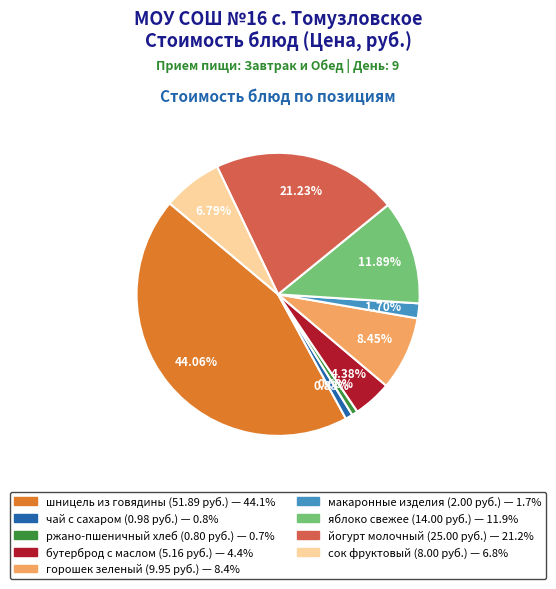

True or false: шницель из говядины accounts for 54% of the total.

False